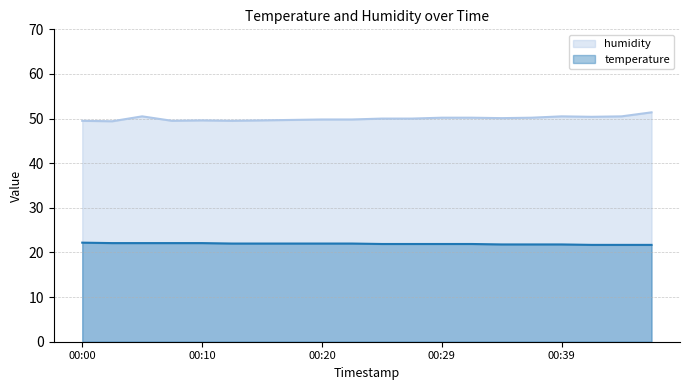

At which category does humidity reach its first local valley?

00:02